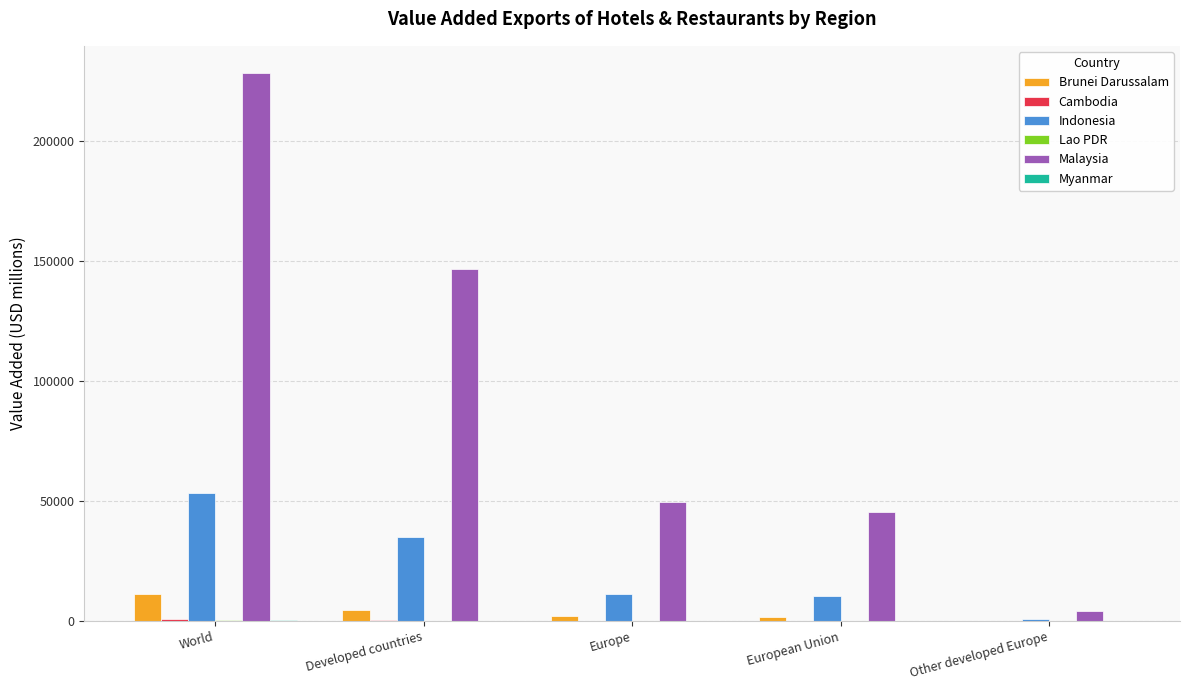

At which category does the chart reach its peak across all series?

World